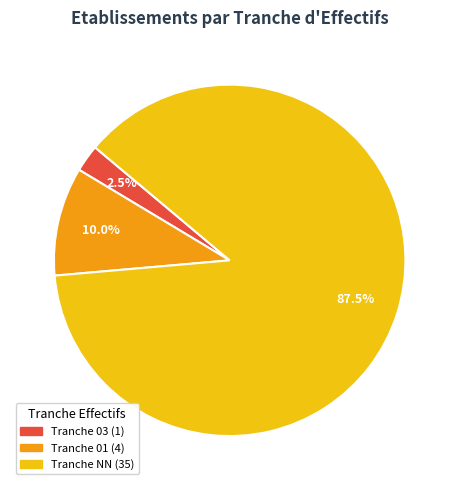

Is there any slice that represents more than half of the pie?

Yes